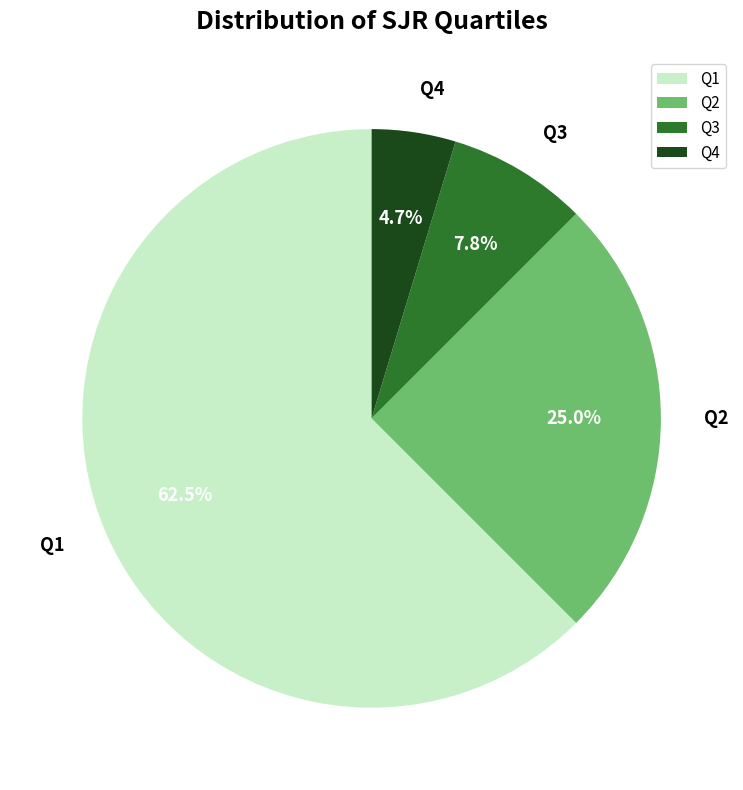

To the nearest percent, what is the average slice percentage?

25%